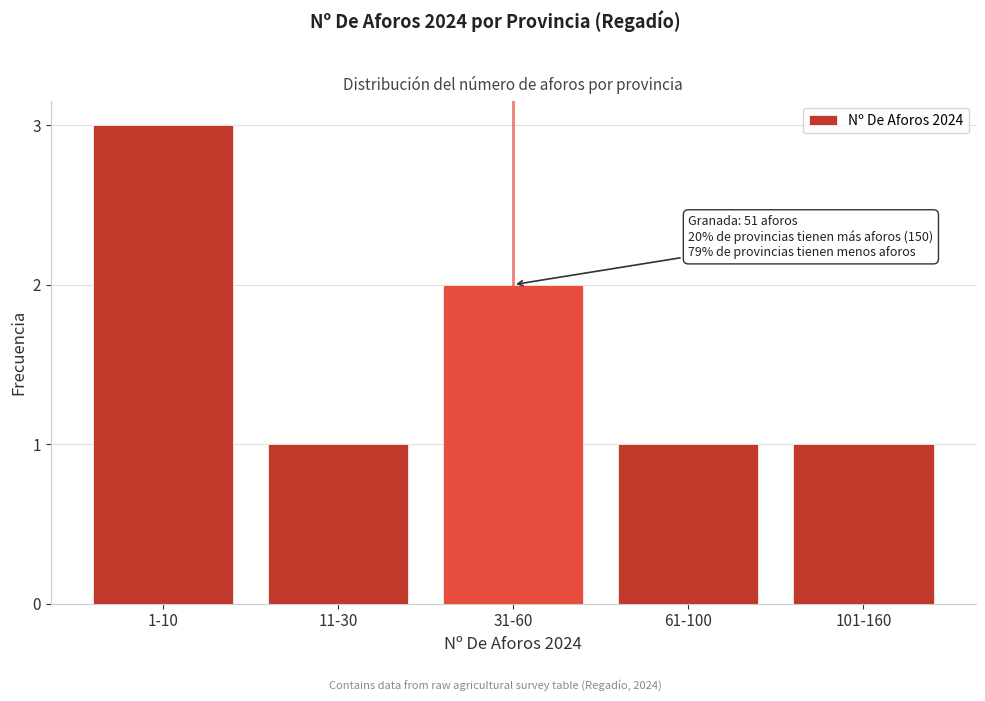

Reading left to right, what are all the values shown in this chart?

3	1	2	1	1